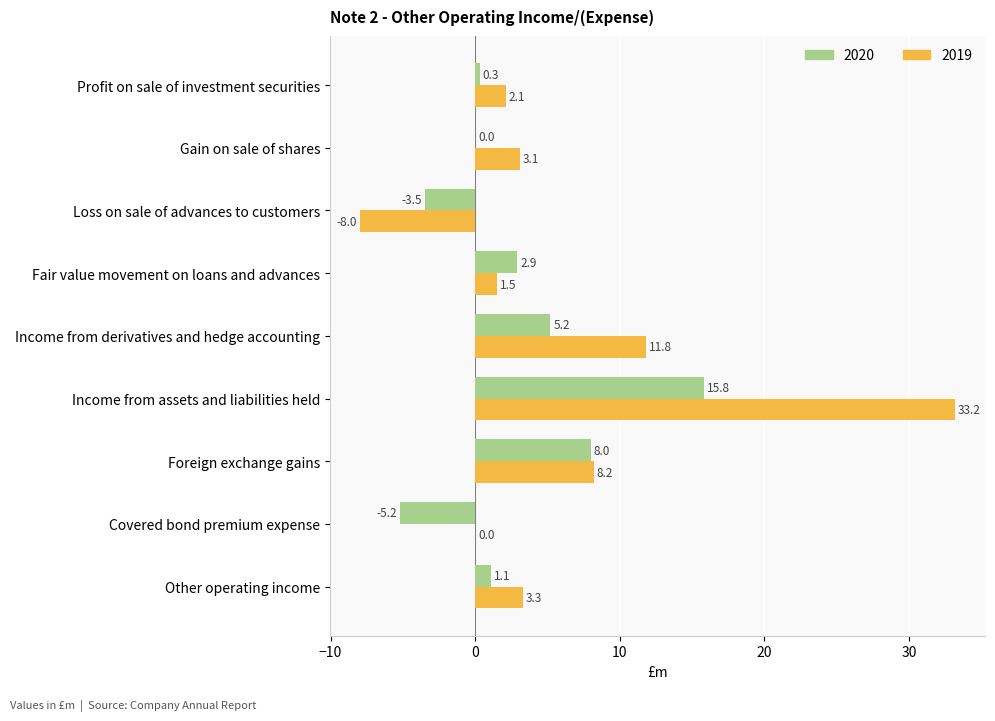

How many data points does each series have?

9